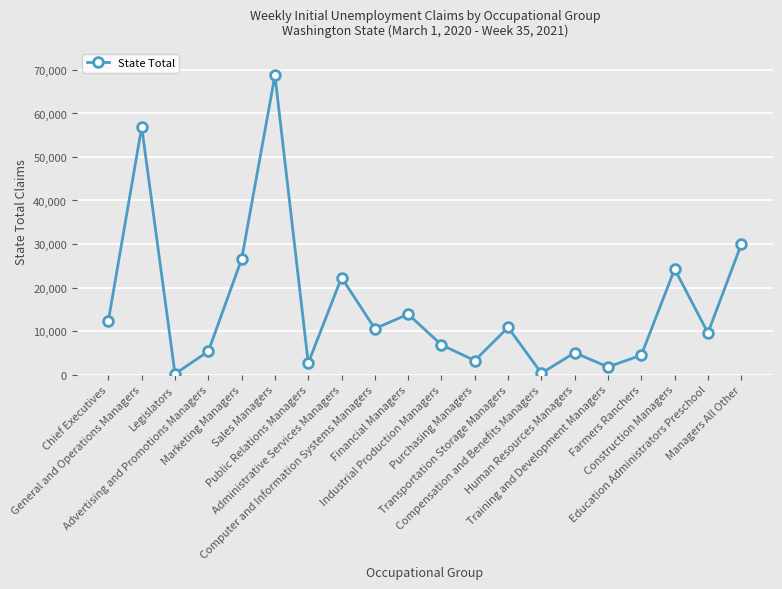

What is the average value?

15775